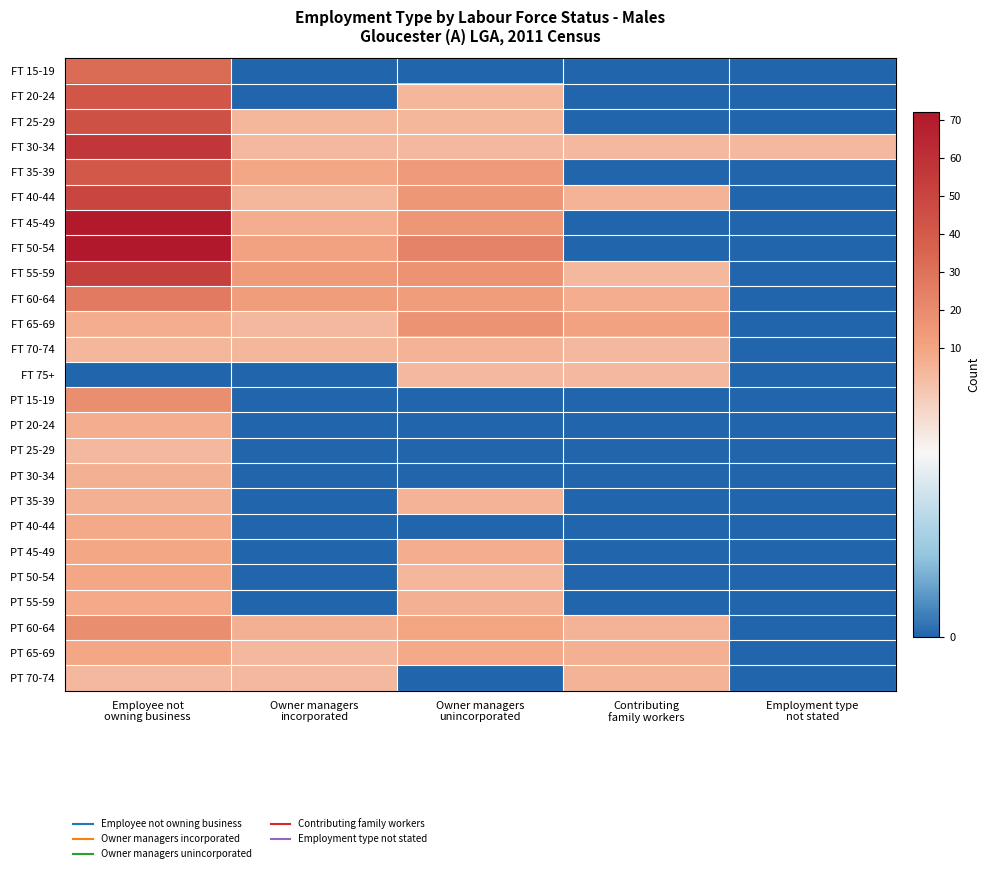

Which series has the largest total across all categories?

FT 50-54